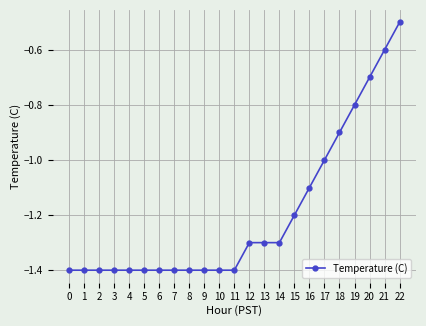

What is the change in value from 9 to 18?

+0.5